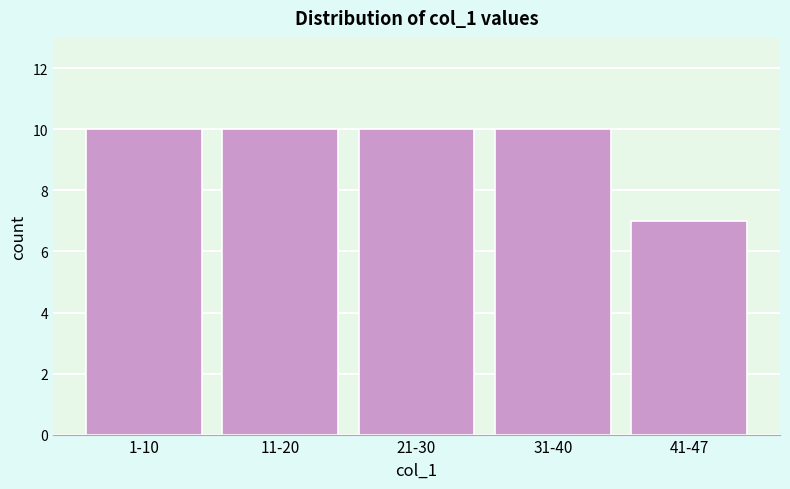

Reading left to right, extract all data points from this chart.

1-10=10	11-20=10	21-30=10	31-40=10	41-47=7